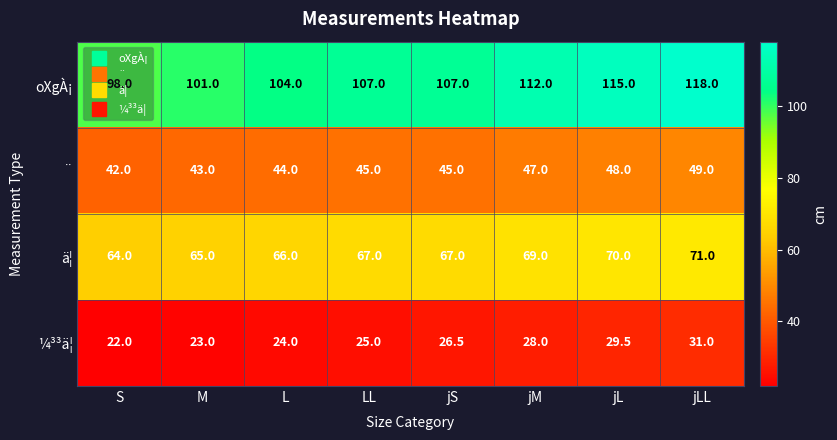

What is the difference between the maximum and minimum values in the ¼³³ä¦ series?

9.0